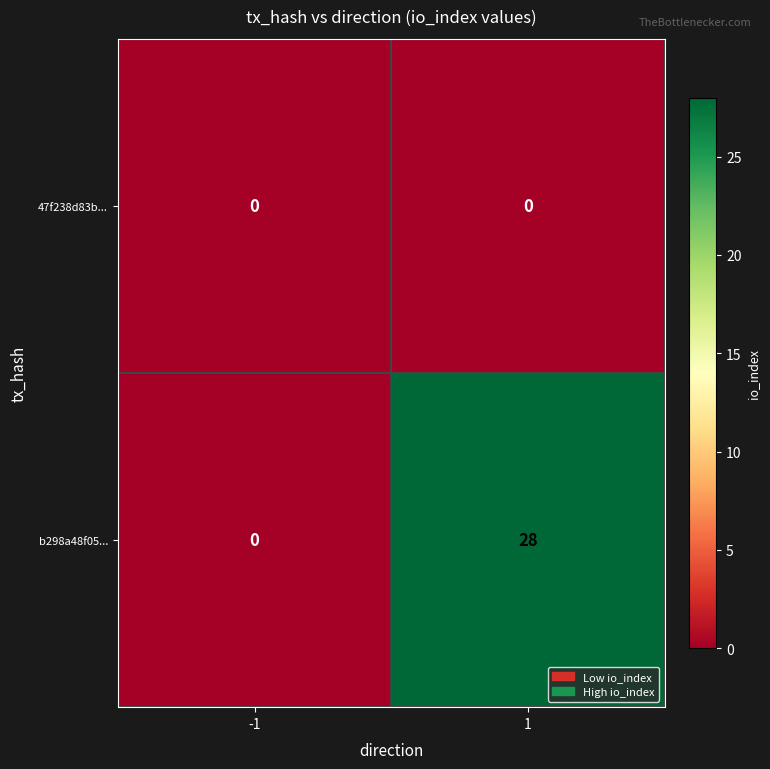

Which series has the largest total across all categories?

b298a48f05...